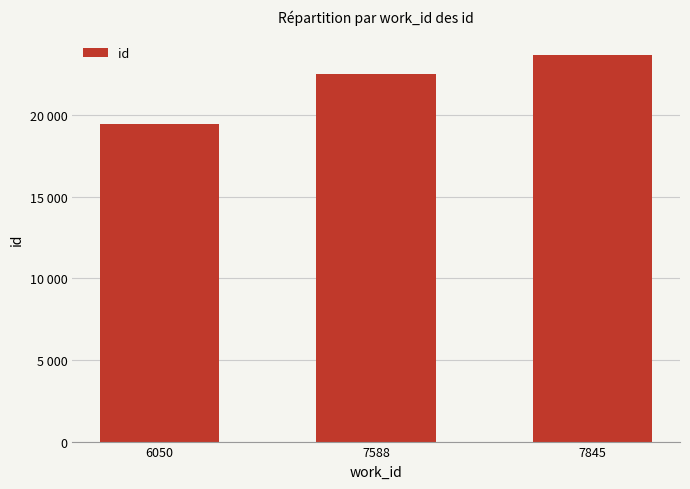

Is it true that the value at 7845 is 4868.2?

False